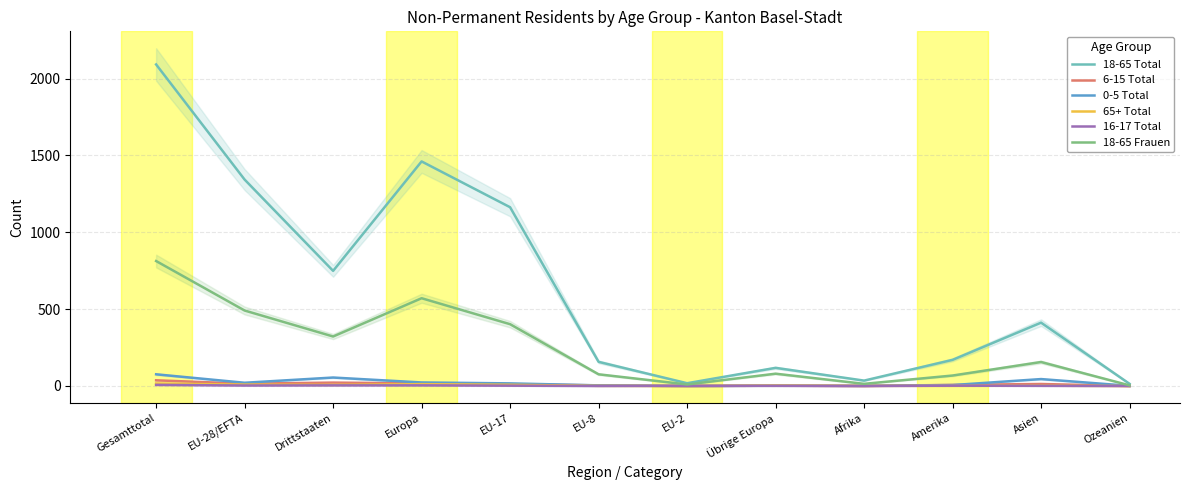

How many lines are shown in the chart?

6